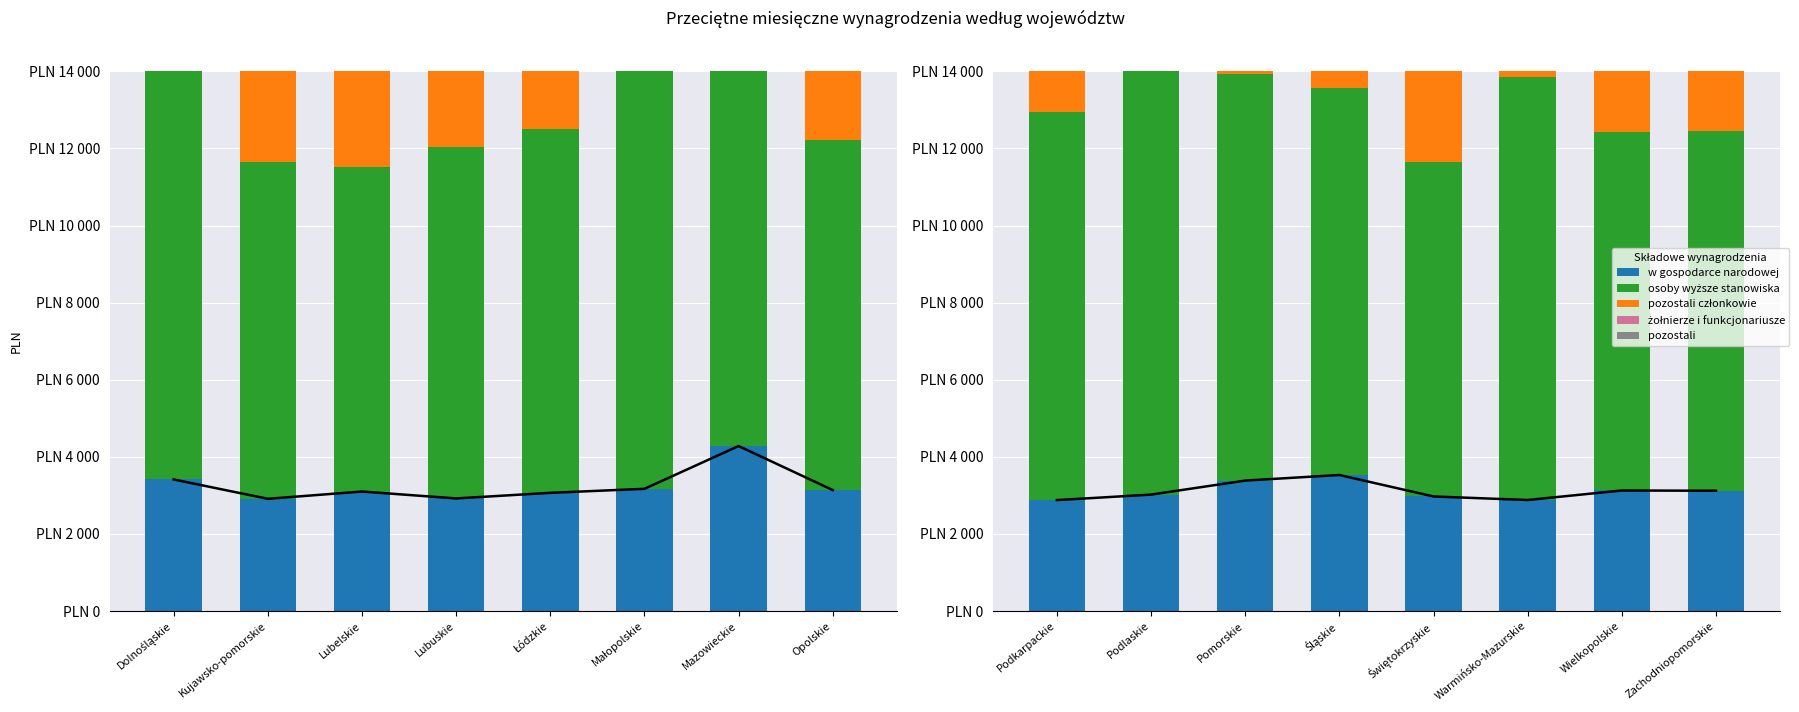

What is the average value of the pozostali series?

3627.2